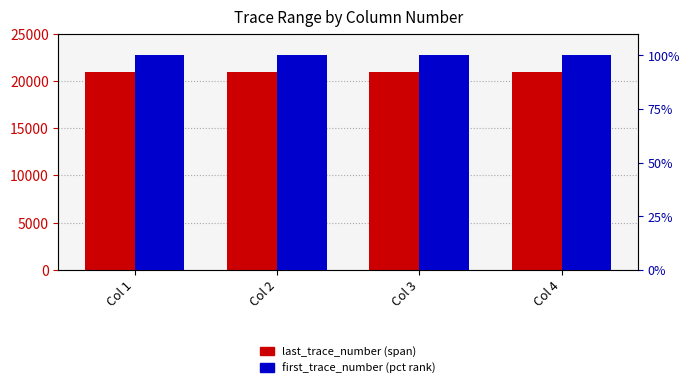

How many bars are there in total?

8